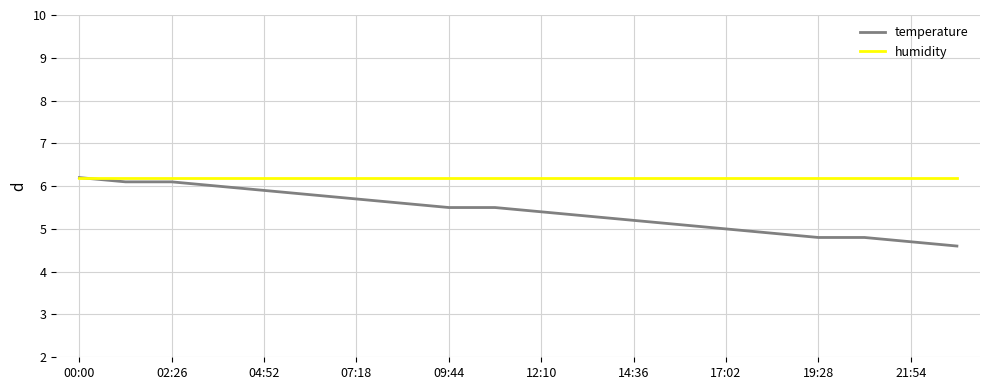

What is the maximum value shown in the chart?

6.2